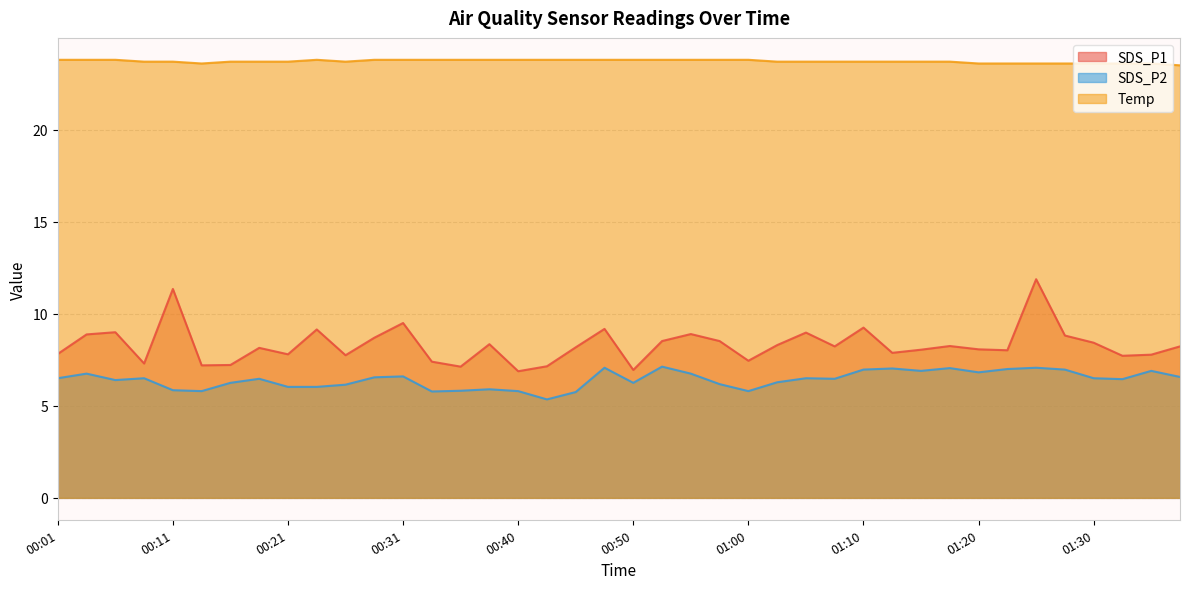

Reading left to right, extract all data points from this chart.

SDS_P1: 7.8	8.9	9.0	7.3	11.3	7.2	7.2	8.2	7.8	9.2	7.8	8.7	9.5	7.4	7.1	8.3	6.9	7.2	8.2	9.2	7.0	8.5	8.9	8.5	7.5	8.3	9.0	8.2	9.2	7.9	8.1	8.2	8.1	8.0	11.9	8.8	8.4	7.7	7.8	8.2
SDS_P2: 6.5	6.8	6.4	6.5	5.8	5.8	6.2	6.5	6.0	6.0	6.2	6.5	6.6	5.8	5.8	5.9	5.8	5.3	5.8	7.1	6.2	7.1	6.8	6.2	5.8	6.3	6.5	6.5	7.0	7.0	6.9	7.0	6.8	7.0	7.1	7.0	6.5	6.5	6.9	6.6
Temp: 23.8	23.8	23.8	23.7	23.7	23.6	23.7	23.7	23.7	23.8	23.7	23.8	23.8	23.8	23.8	23.8	23.8	23.8	23.8	23.8	23.8	23.8	23.8	23.8	23.8	23.7	23.7	23.7	23.7	23.7	23.7	23.7	23.6	23.6	23.6	23.6	23.6	23.6	23.6	23.5